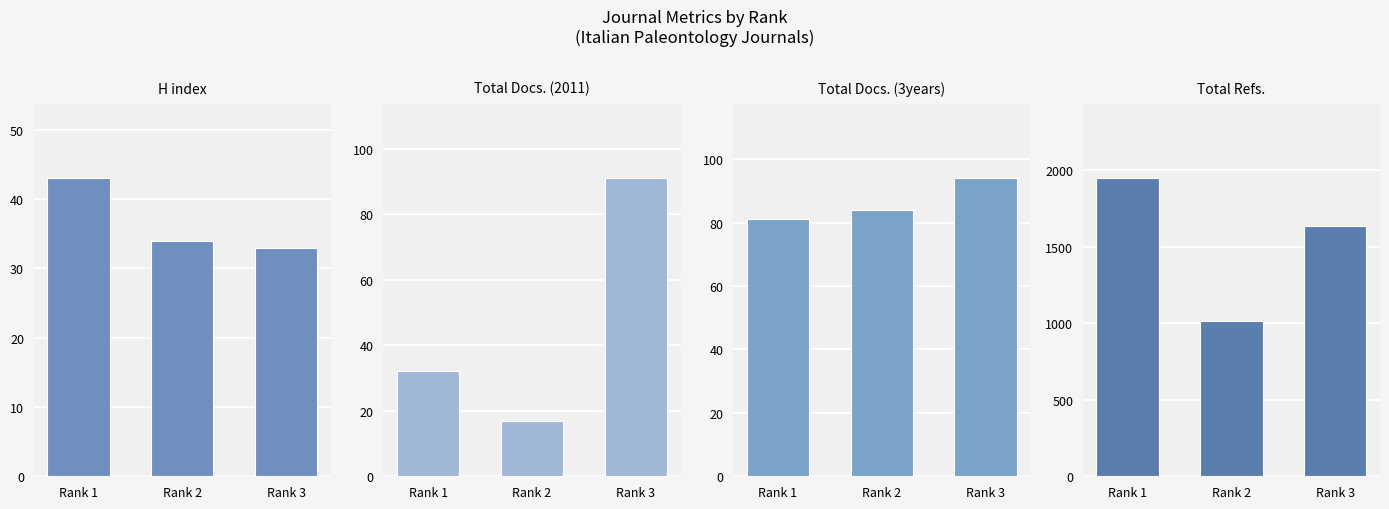

What is the difference between the maximum and minimum values in the Total Docs. (2011) series?

74